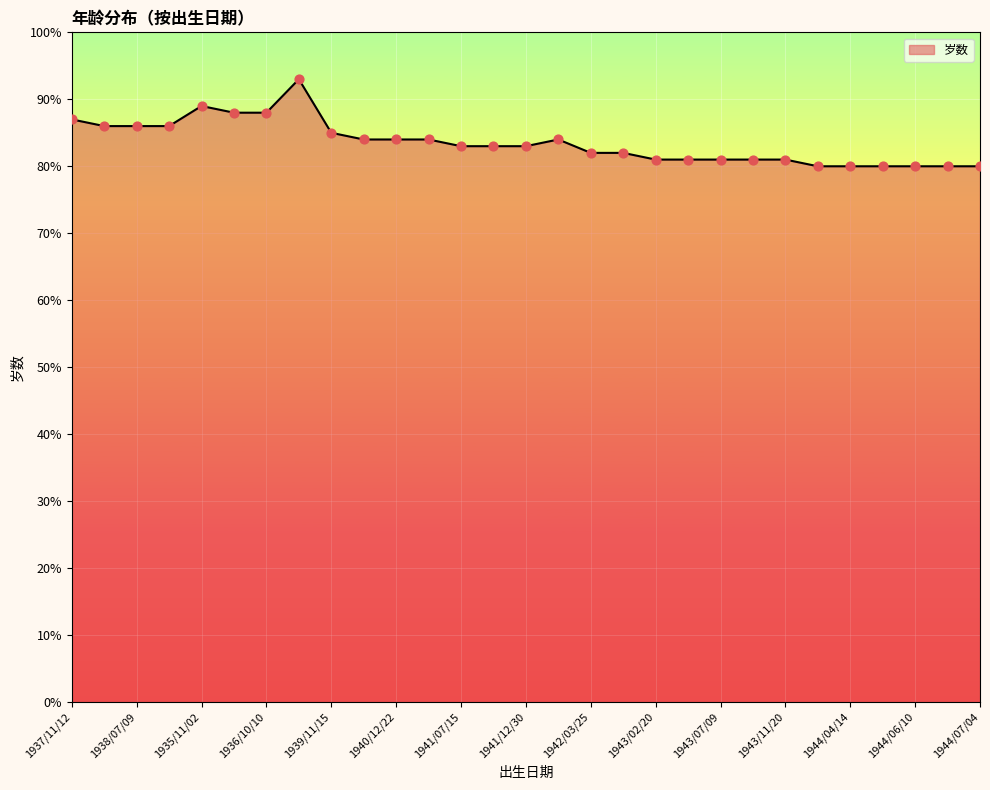

What is the difference between the maximum and minimum values?

13